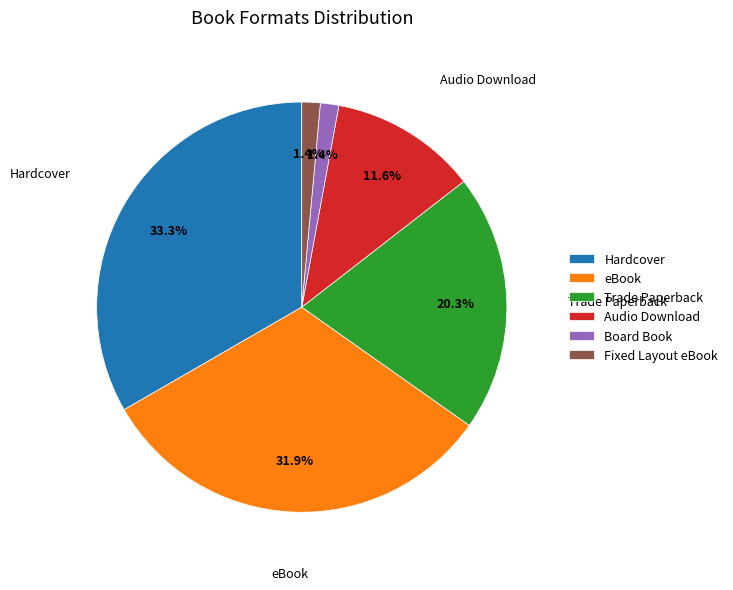

Between Audio Download and eBook, which is larger?

eBook